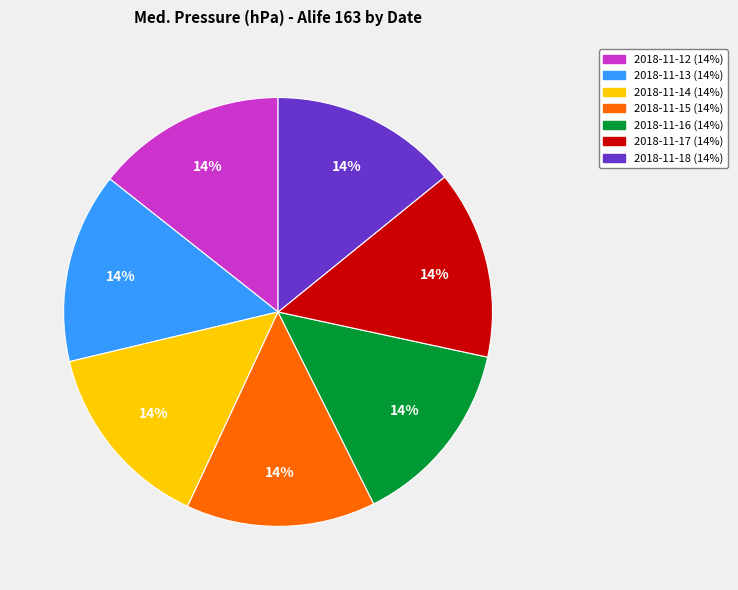

The 2018-11-17 slice represents 14% of the pie. True or false?

True